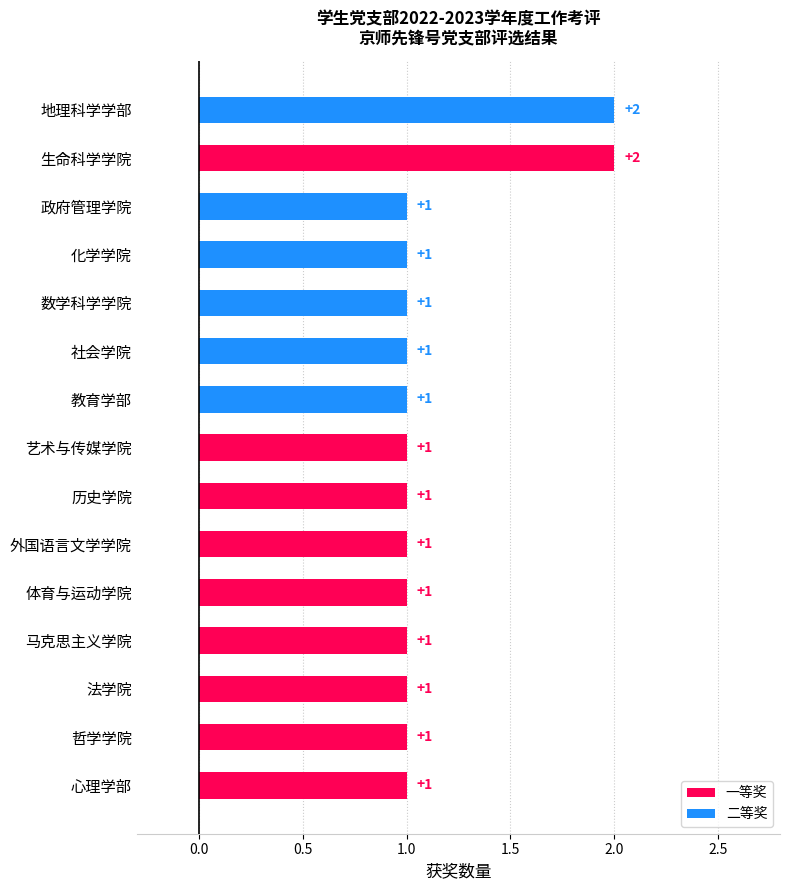

How many 一等奖 values are between 0 and 1?

14